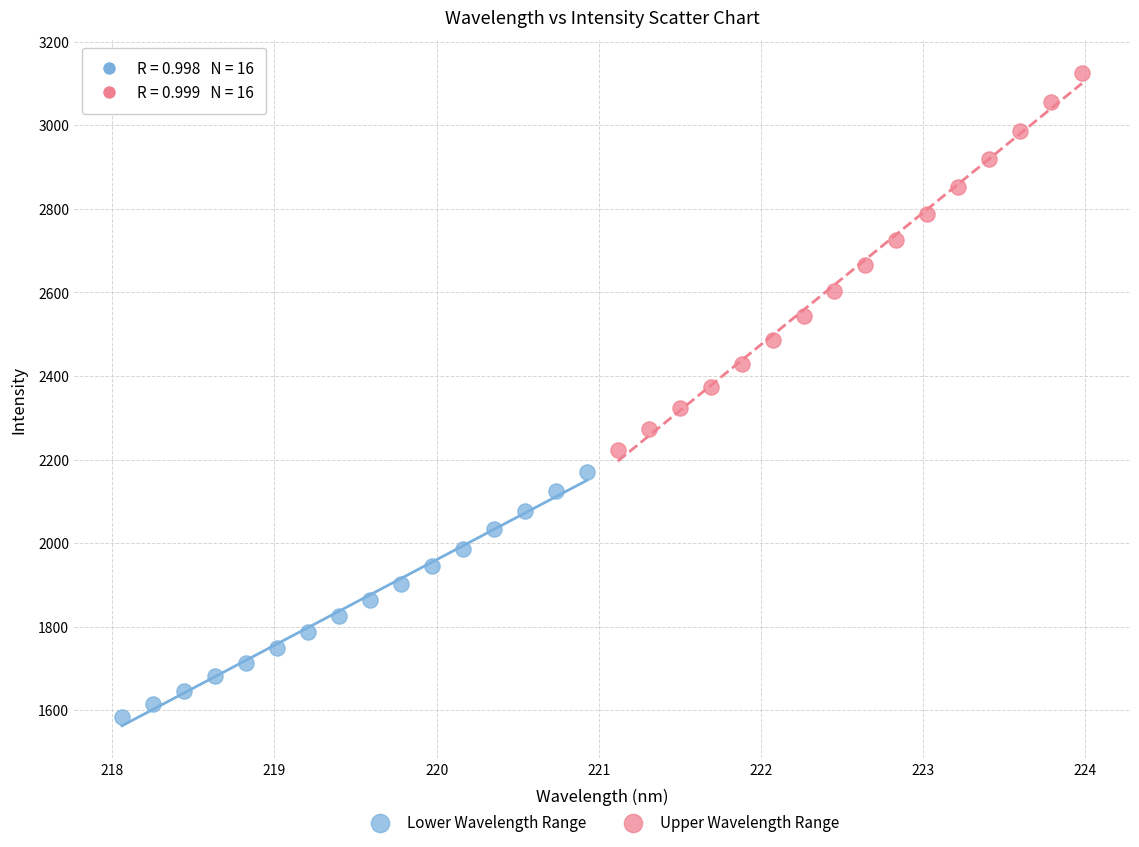

Which series contains the lowest Y value?

Lower Wavelength Range